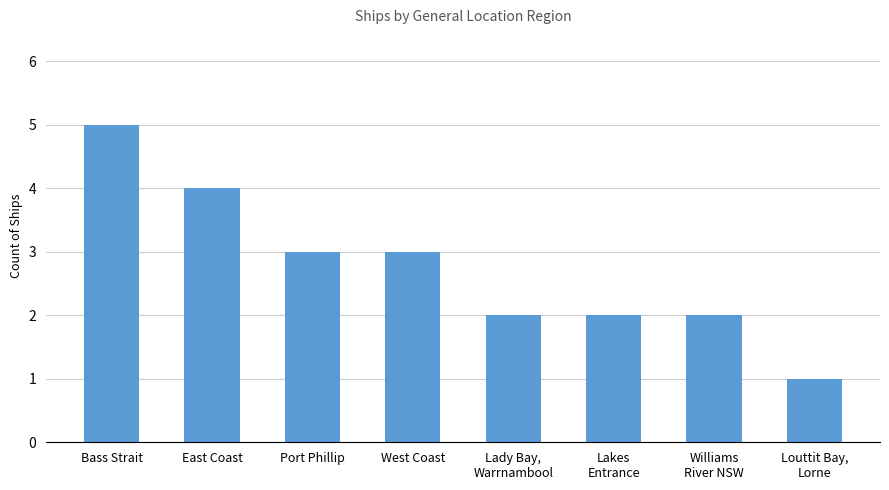

The chart shows a value of 2 at Lady Bay,
Warrnambool. True or false?

True